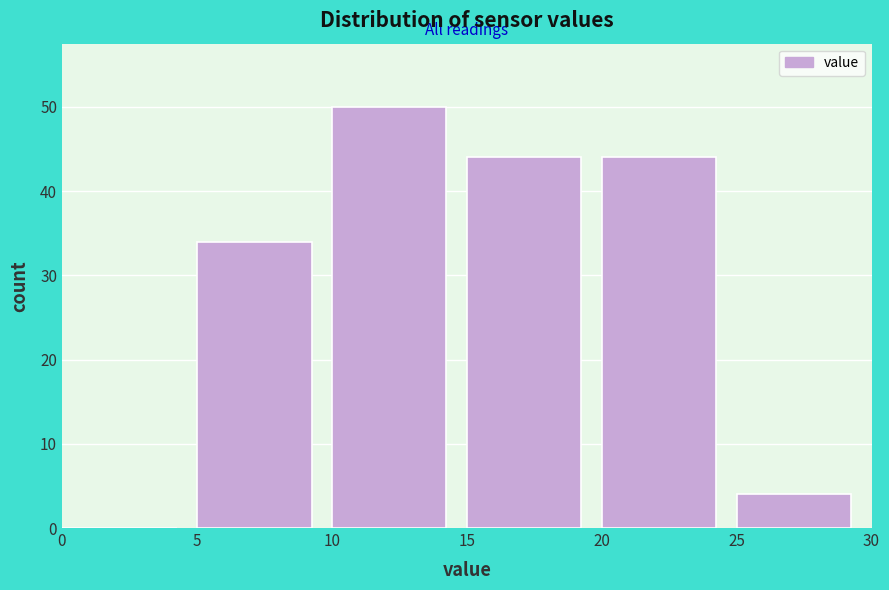

Reading left to right, transcribe this chart: for each bar, give the range it covers on the x-axis and its height. The values are not printed on the chart, so give them approximately, as read against the axis.

0 to 5: 0
5 to 10: 34
10 to 15: 50
15 to 20: 44
20 to 25: 44
25 to 30: 4